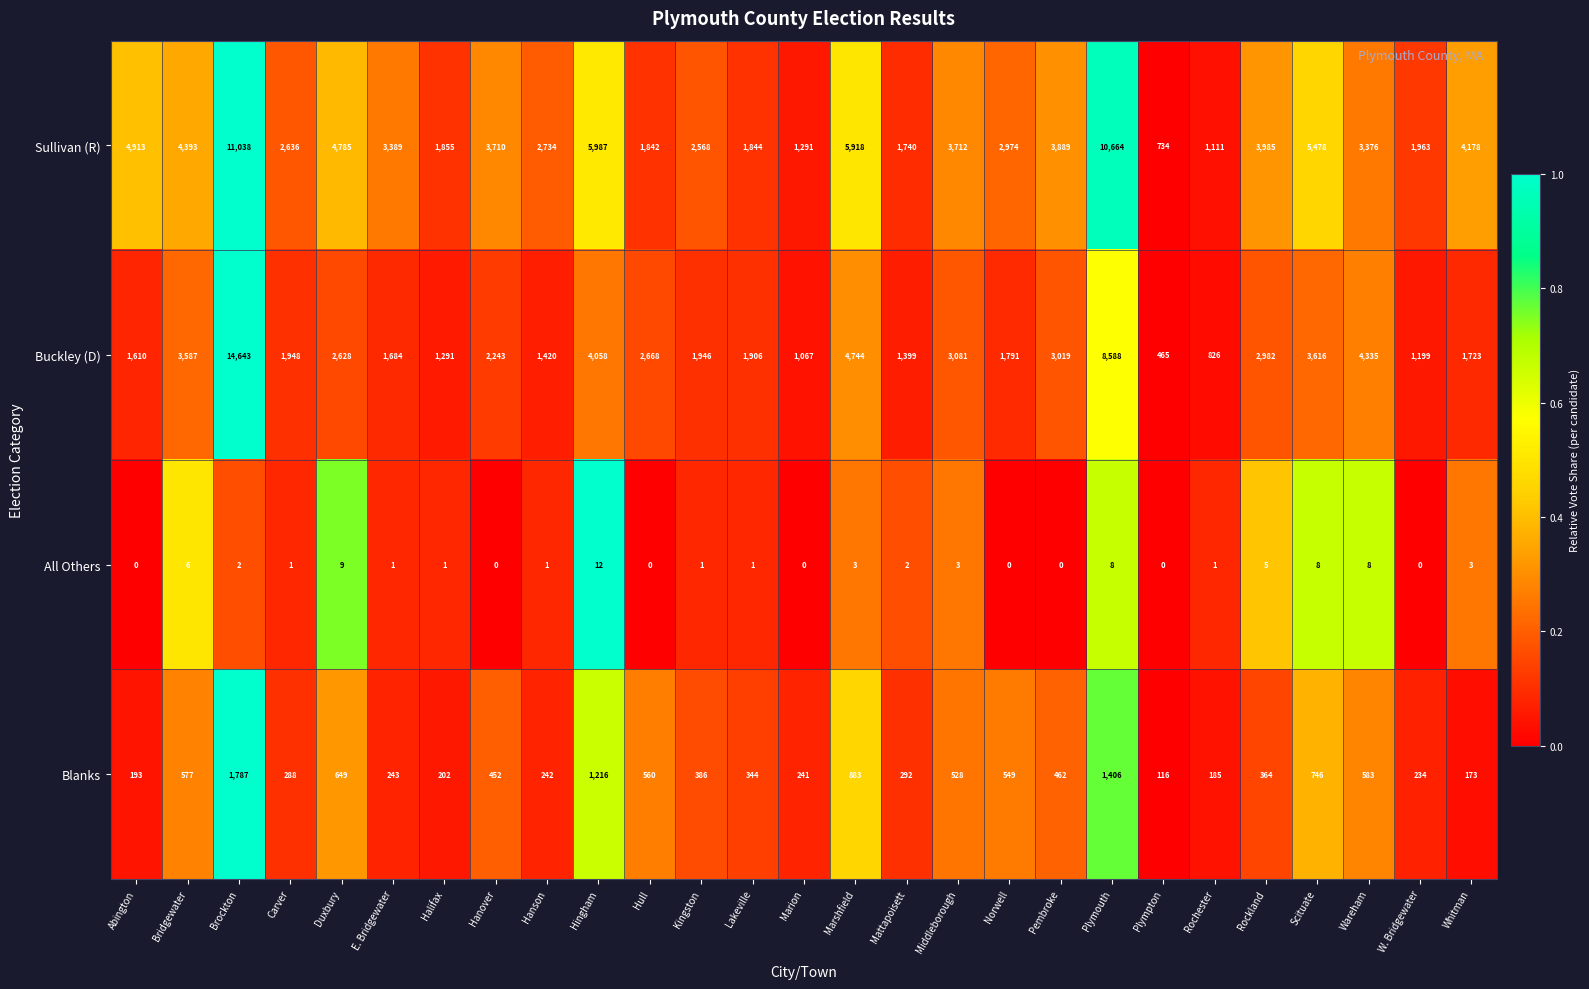

At which category does the chart reach its peak across all series?

Brockton